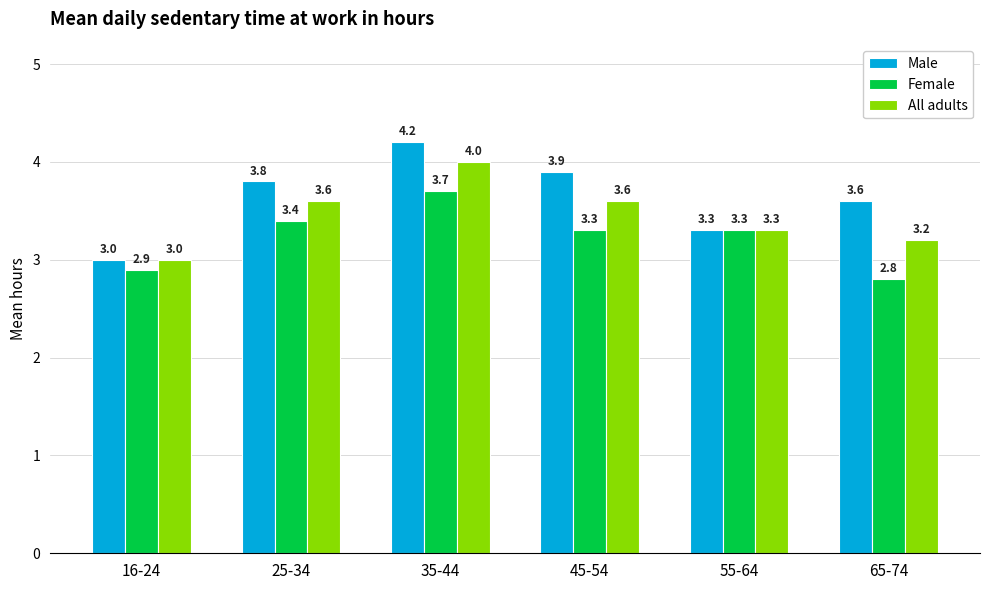

What is the value of the All adults bar at the 5th from the left?

3.3